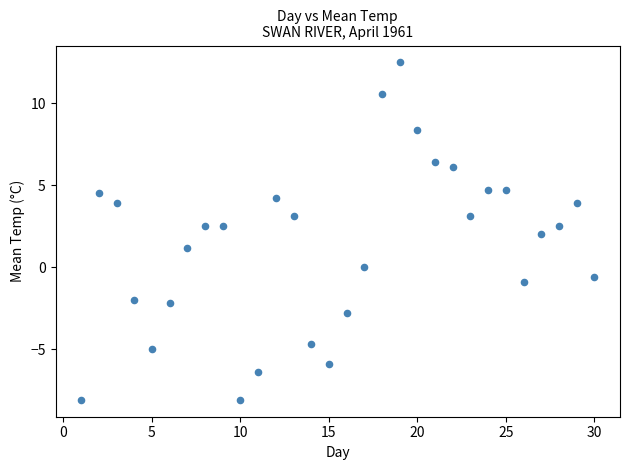

What is the range of Y values (max minus min)?

20.6